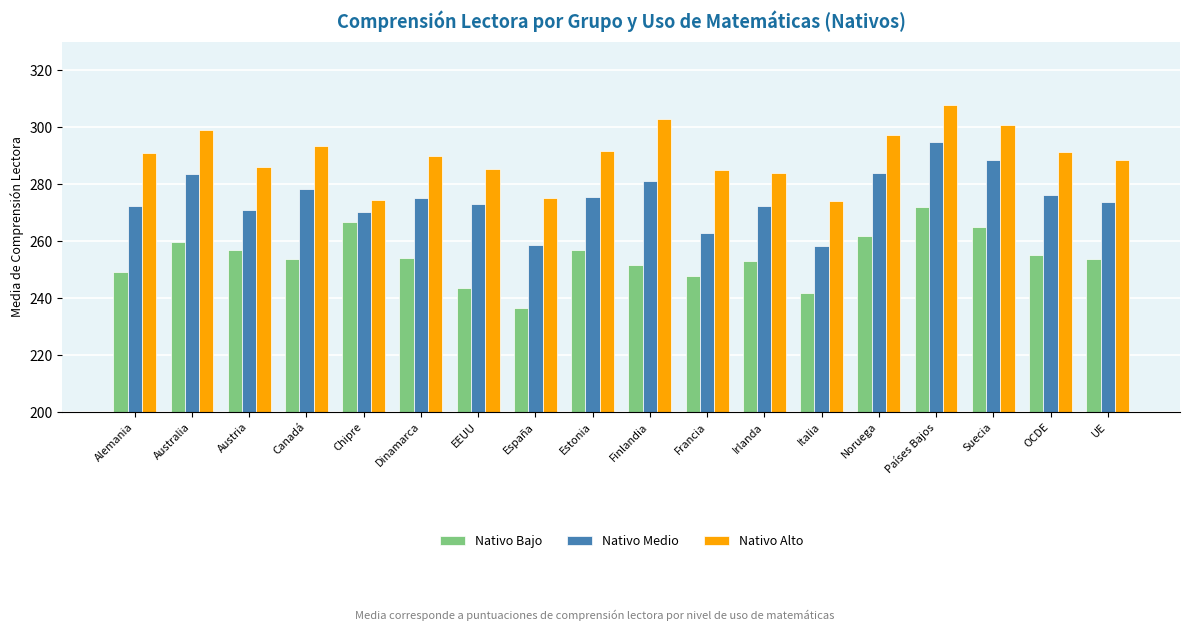

Rank the series by their average value, from lowest to highest.

Nativo Bajo, Nativo Medio, Nativo Alto